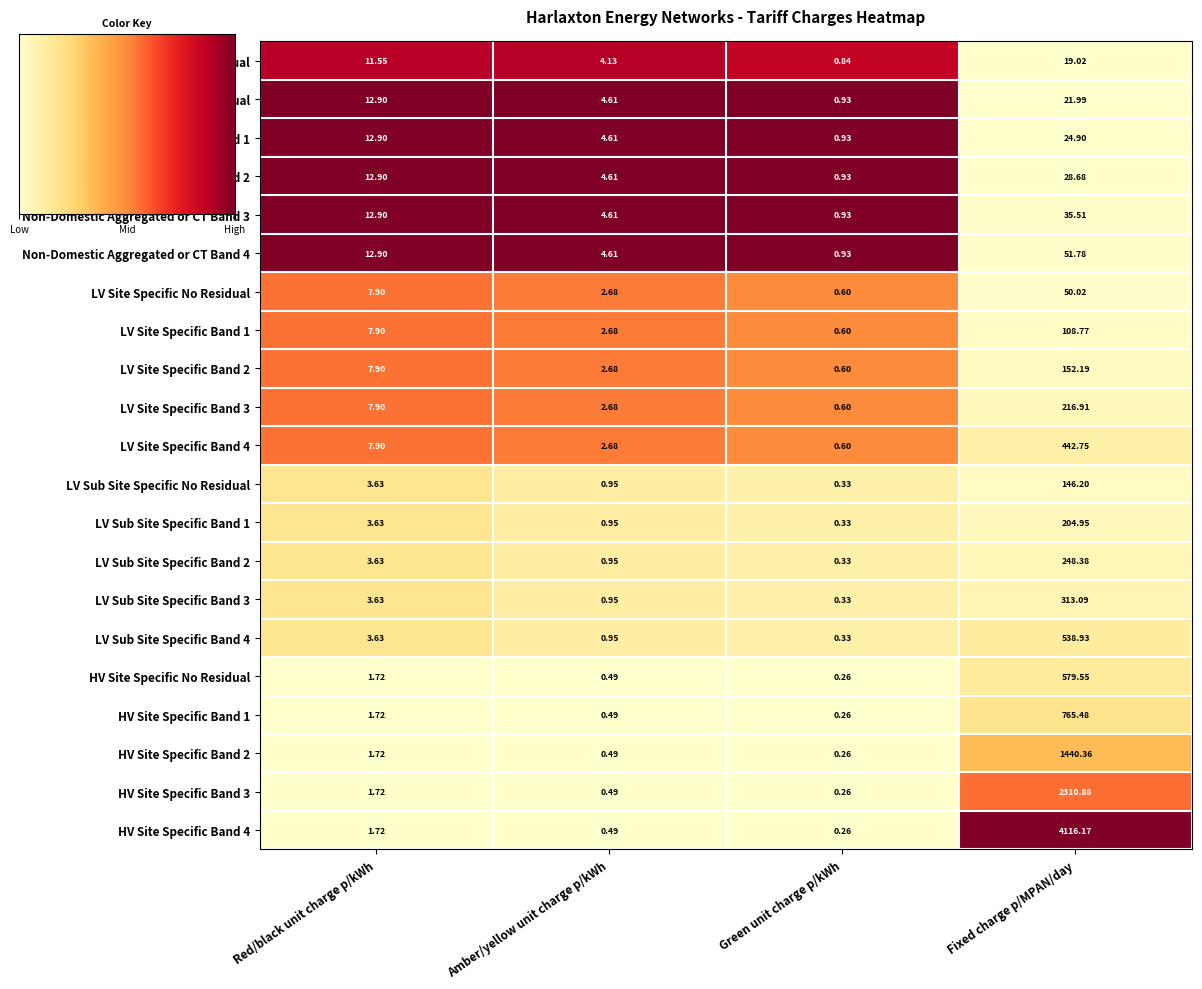

At which category is the sum across all series the highest?

Fixed charge p/MPAN/day